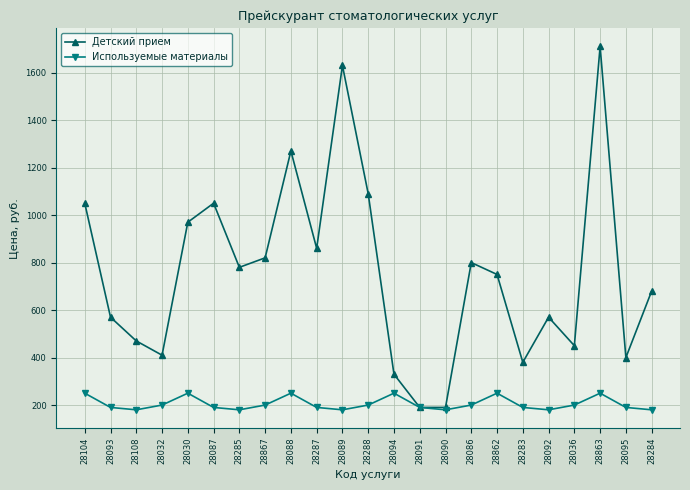

Is it true that Детский прием equals 2527 at 28863?

False